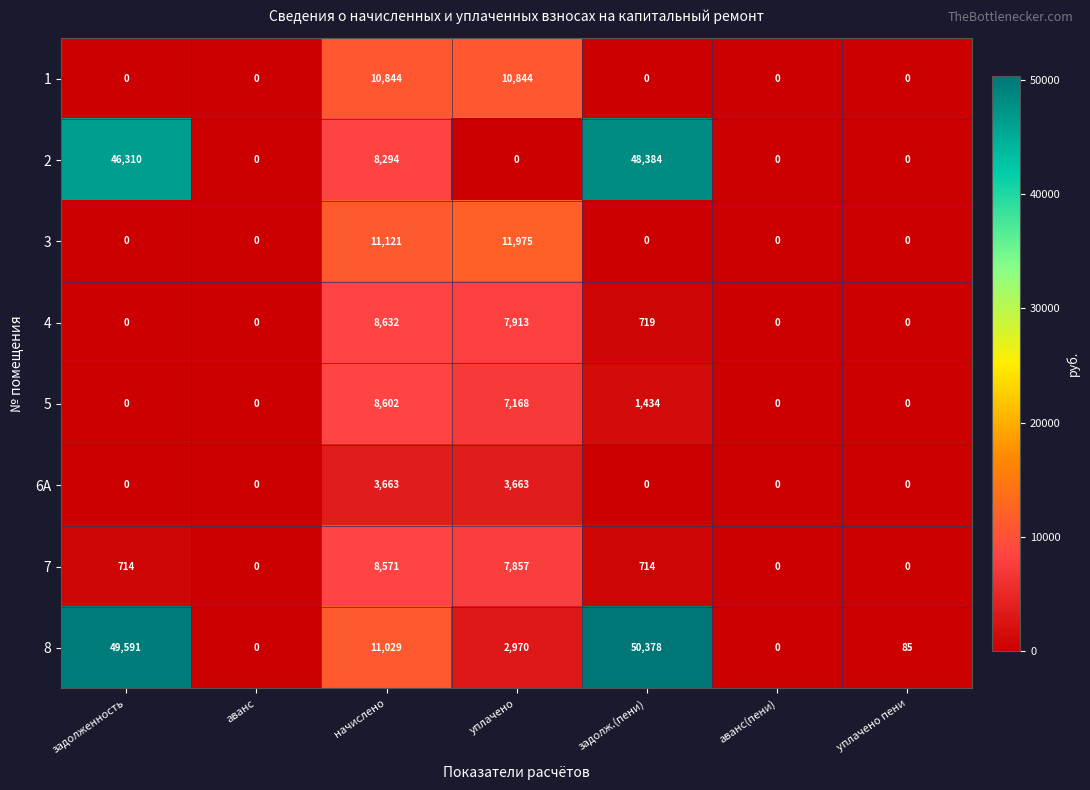

What is the difference between the 5 values at уплачено and уплачено пени?

7168